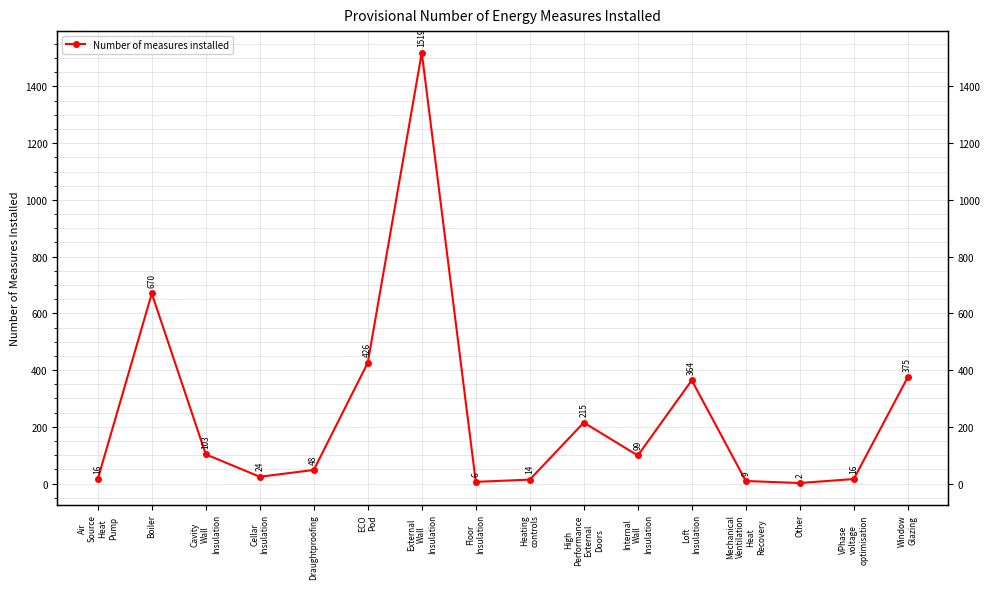

True or false: the data has more than 2 interior local peaks.

True